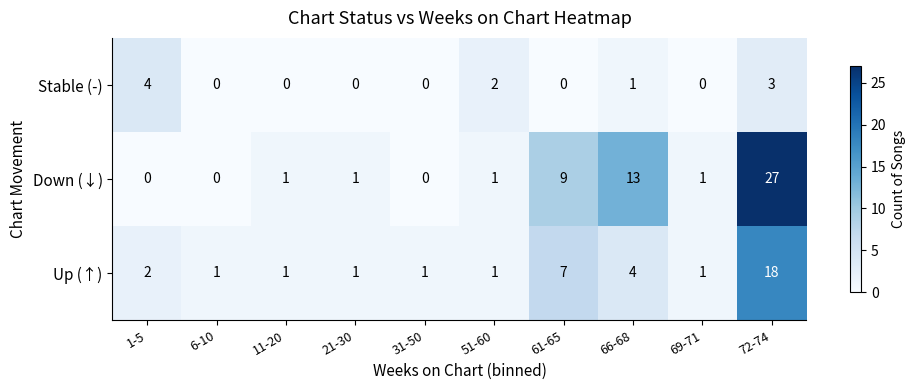

Count the Stable (-) values in the range 0 to 2.

8